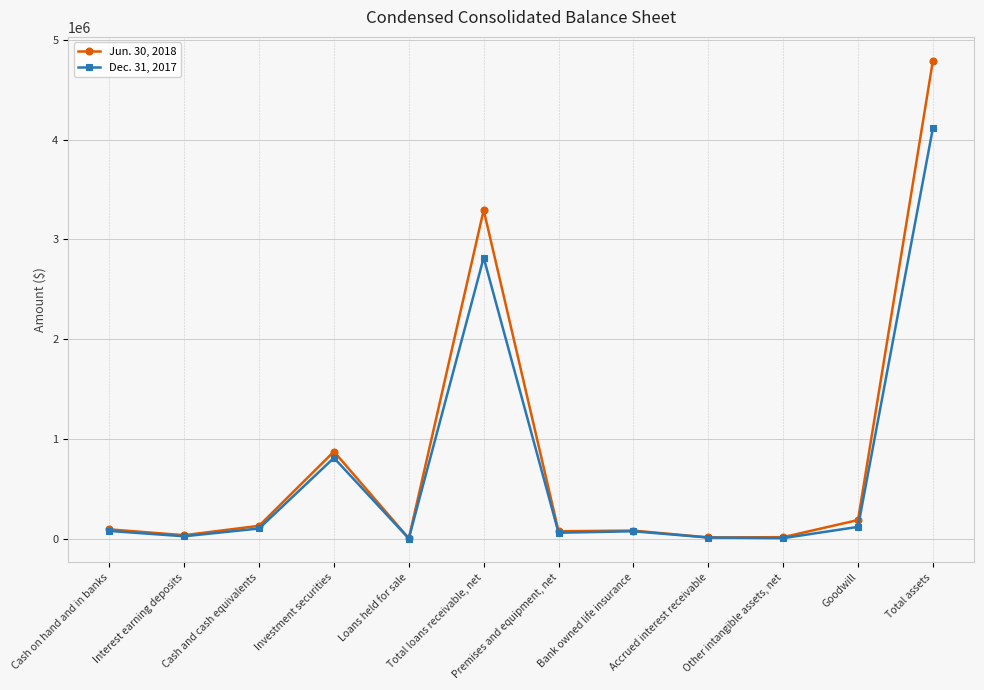

Where is Dec. 31, 2017 nearest to the value 2057779?

Total loans receivable, net